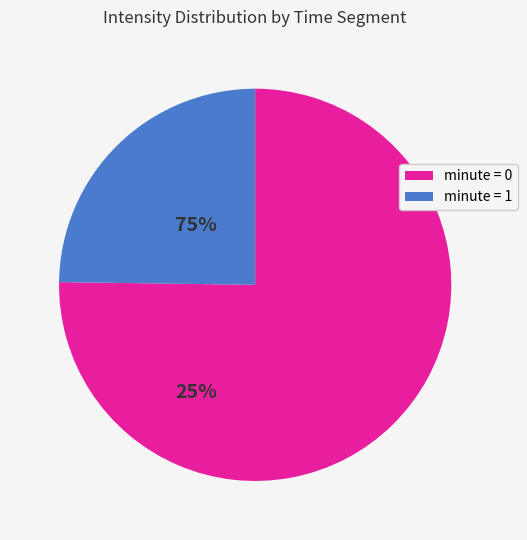

How many slices are in this pie chart?

2